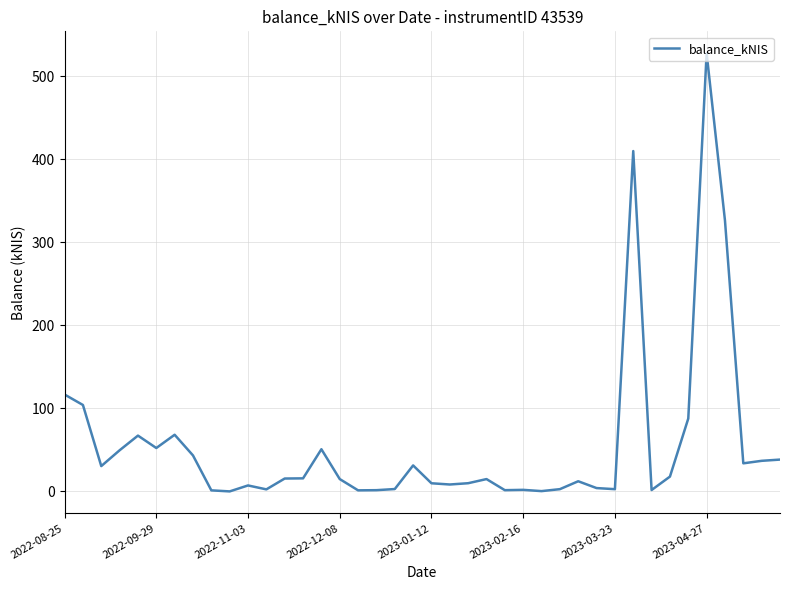

What is the greatest value displayed?

527.9